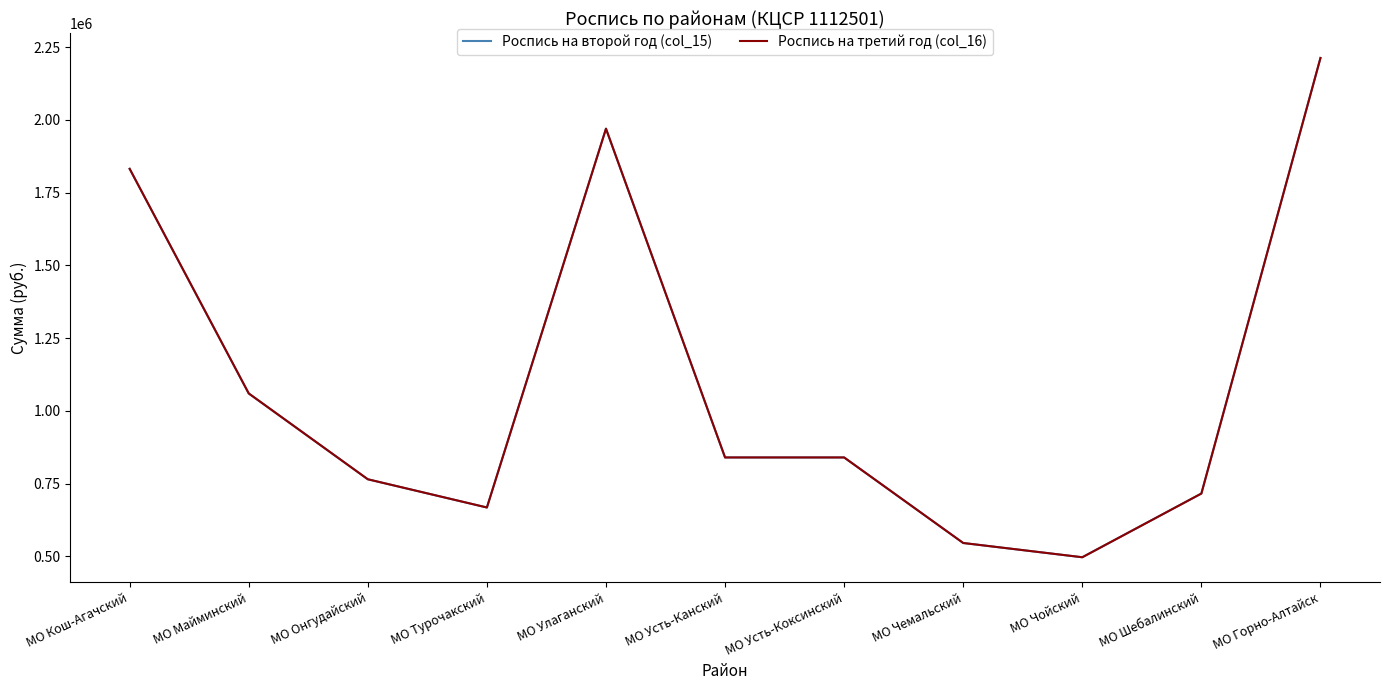

What is the minimum value for Роспись на второй год (col_15)?

497000